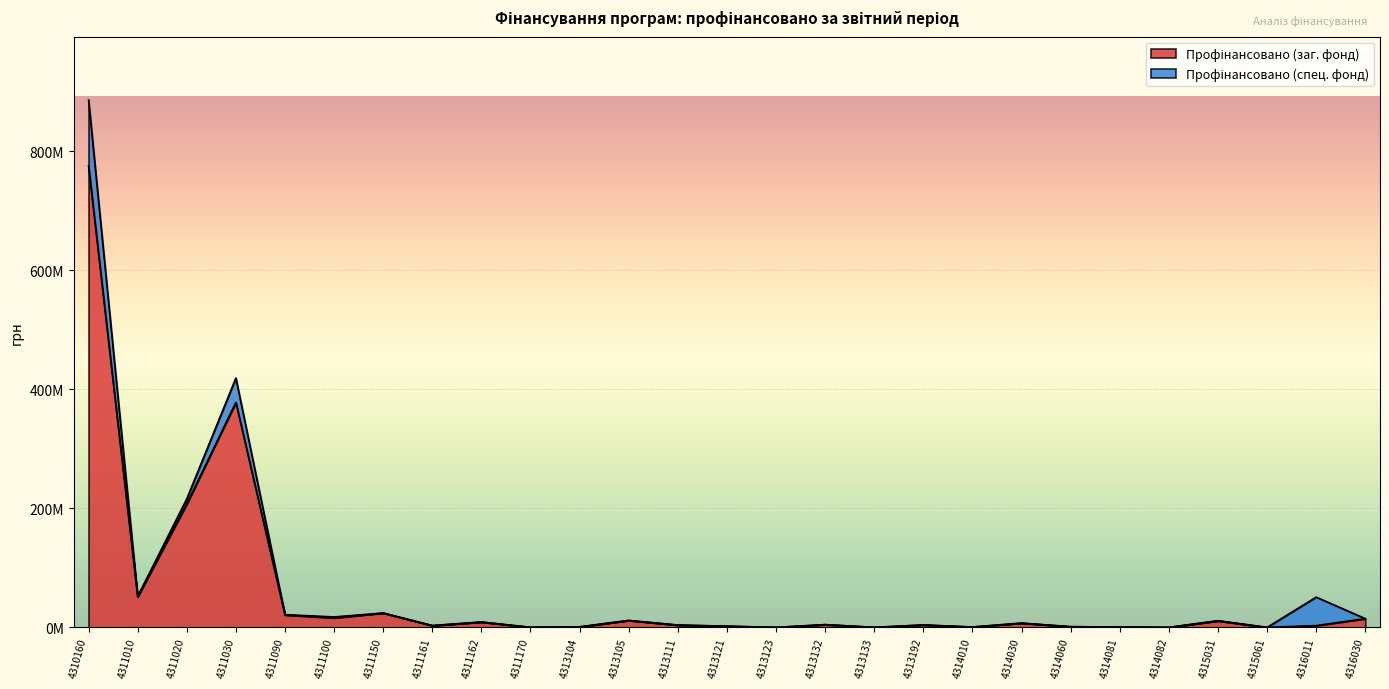

What is the ratio of the value at 4311020 to the value at 4314010?

322.9